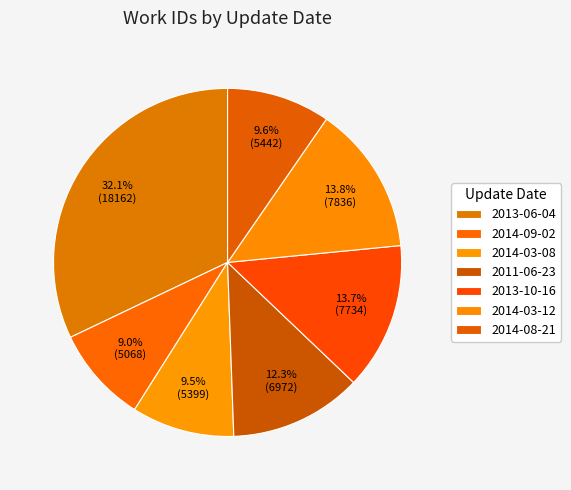

True or false: 2011-06-23 accounts for 26% of the total.

False